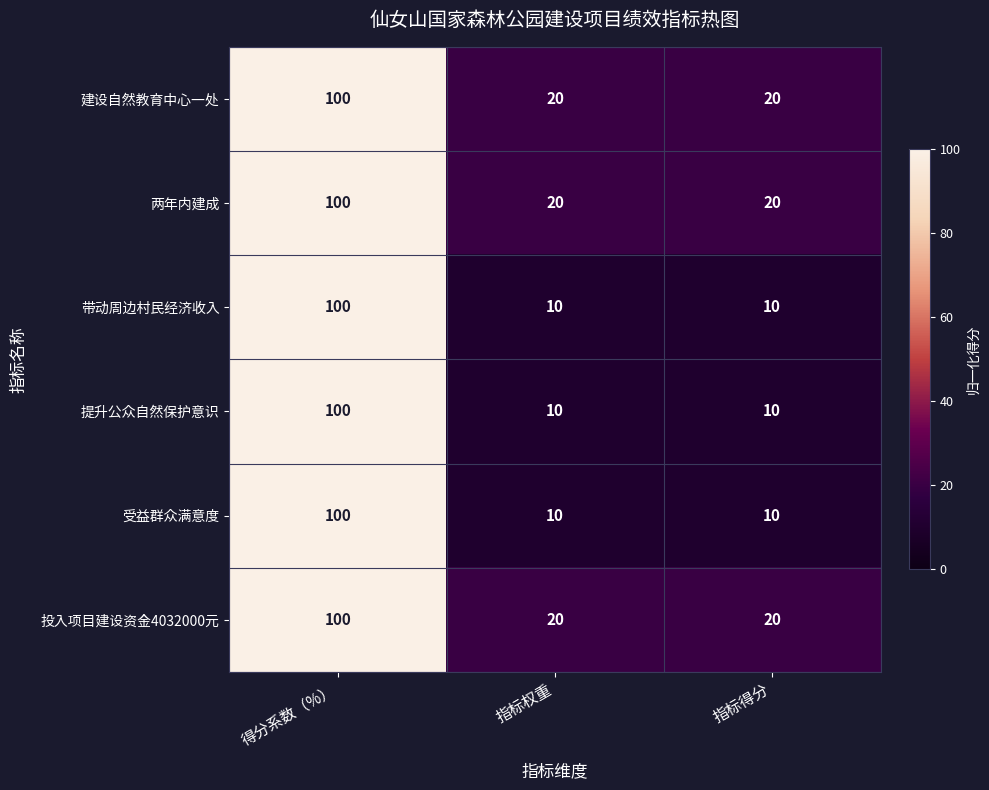

Reading left to right, list all the values displayed in this chart.

建设自然教育中心一处: 100	20	20
两年内建成: 100	20	20
带动周边村民经济收入: 100	10	10
提升公众自然保护意识: 100	10	10
受益群众满意度: 100	10	10
投入项目建设资金4032000元: 100	20	20